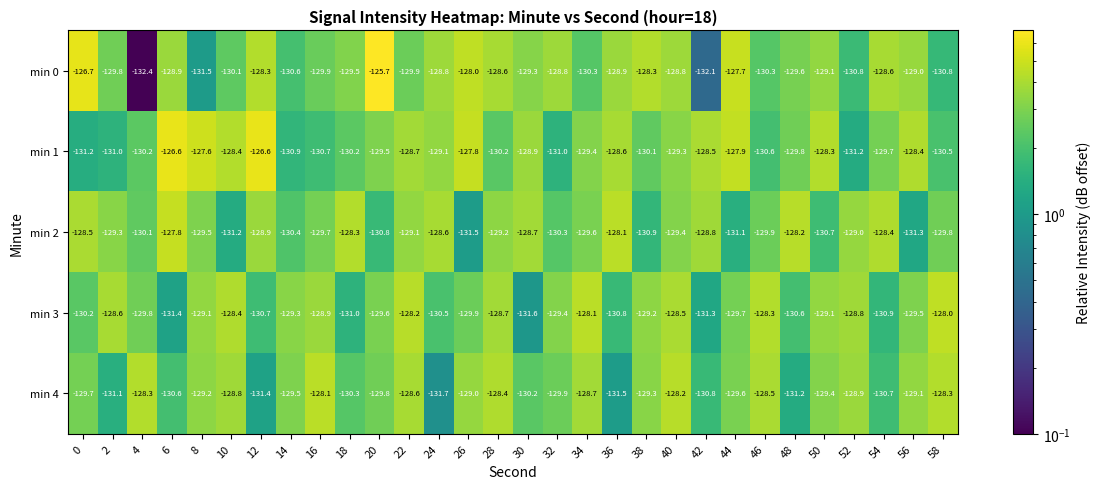

At 58, list the series in order from smallest to largest.

min 0, min 1, min 2, min 4, min 3